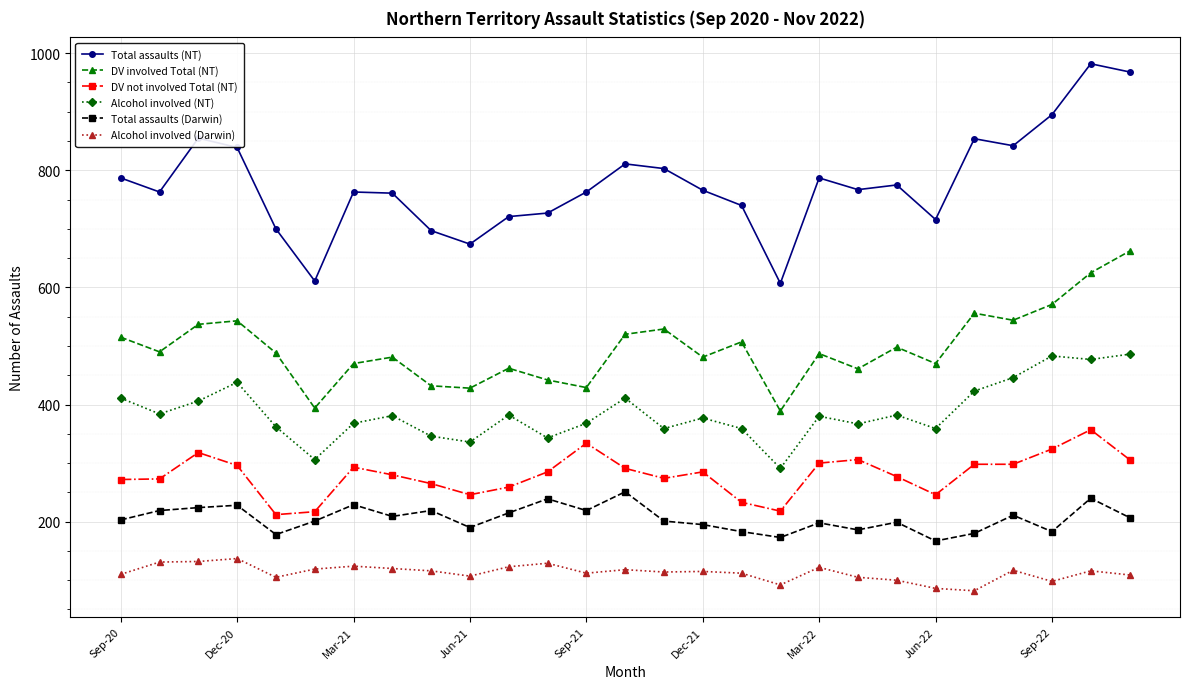

What is the average value of the Total assaults (Darwin) series?

205